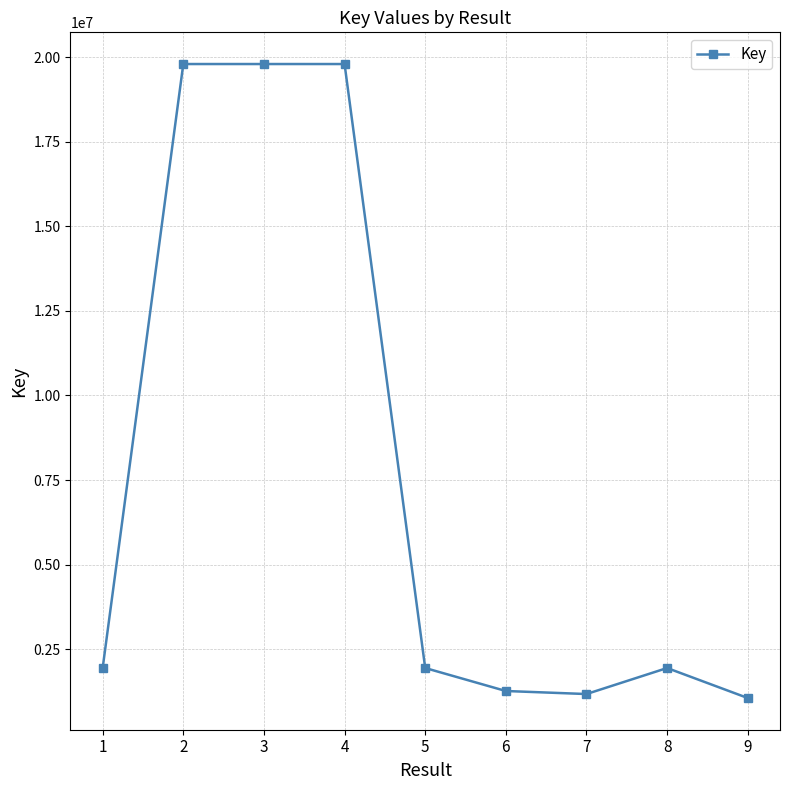

How many data points are less than 1940768?

4